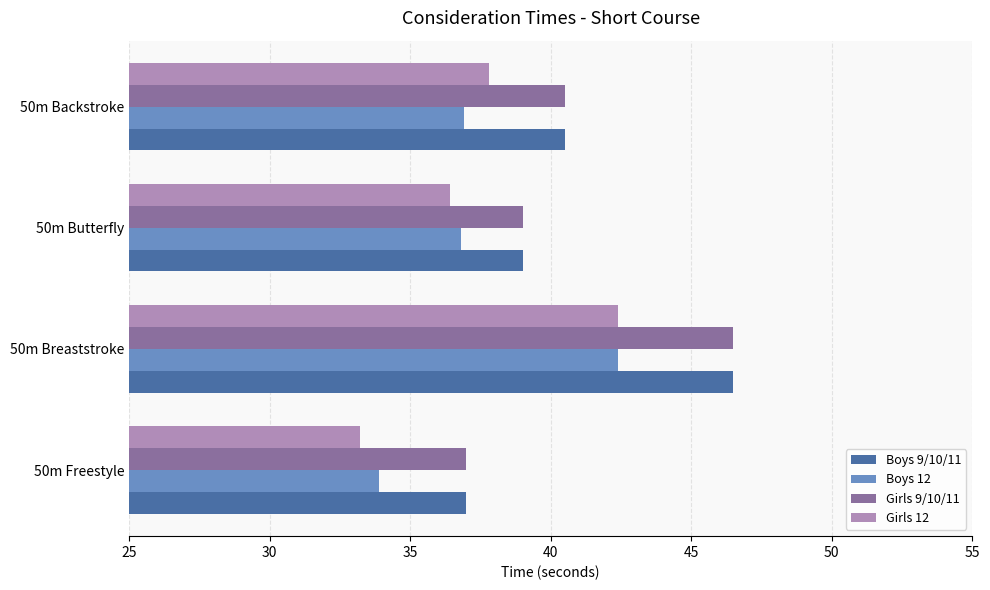

At which category is the sum across all series the highest?

50m Breaststroke